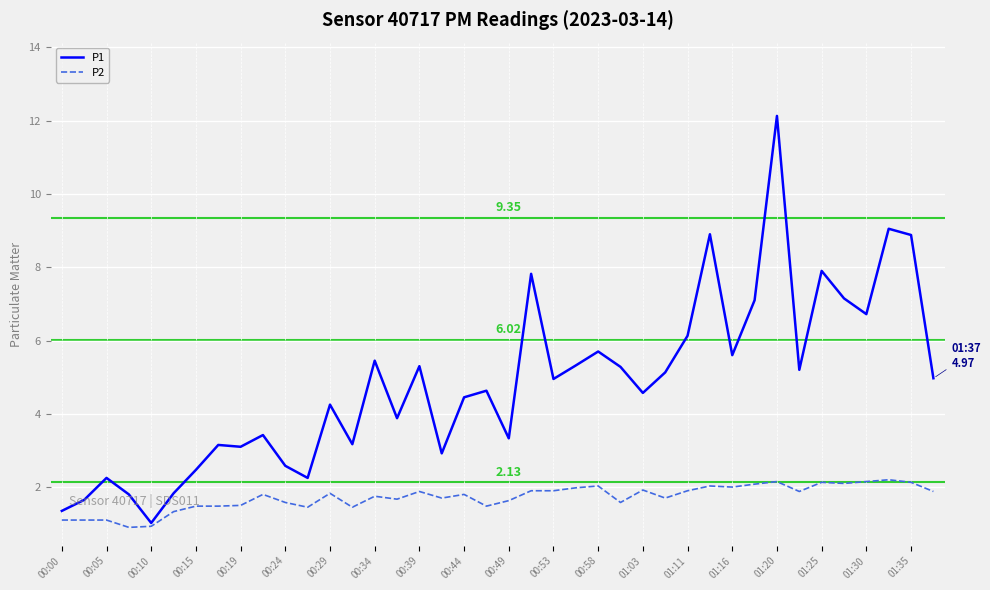

Rank the series by their average value, from highest to lowest.

P1, P2